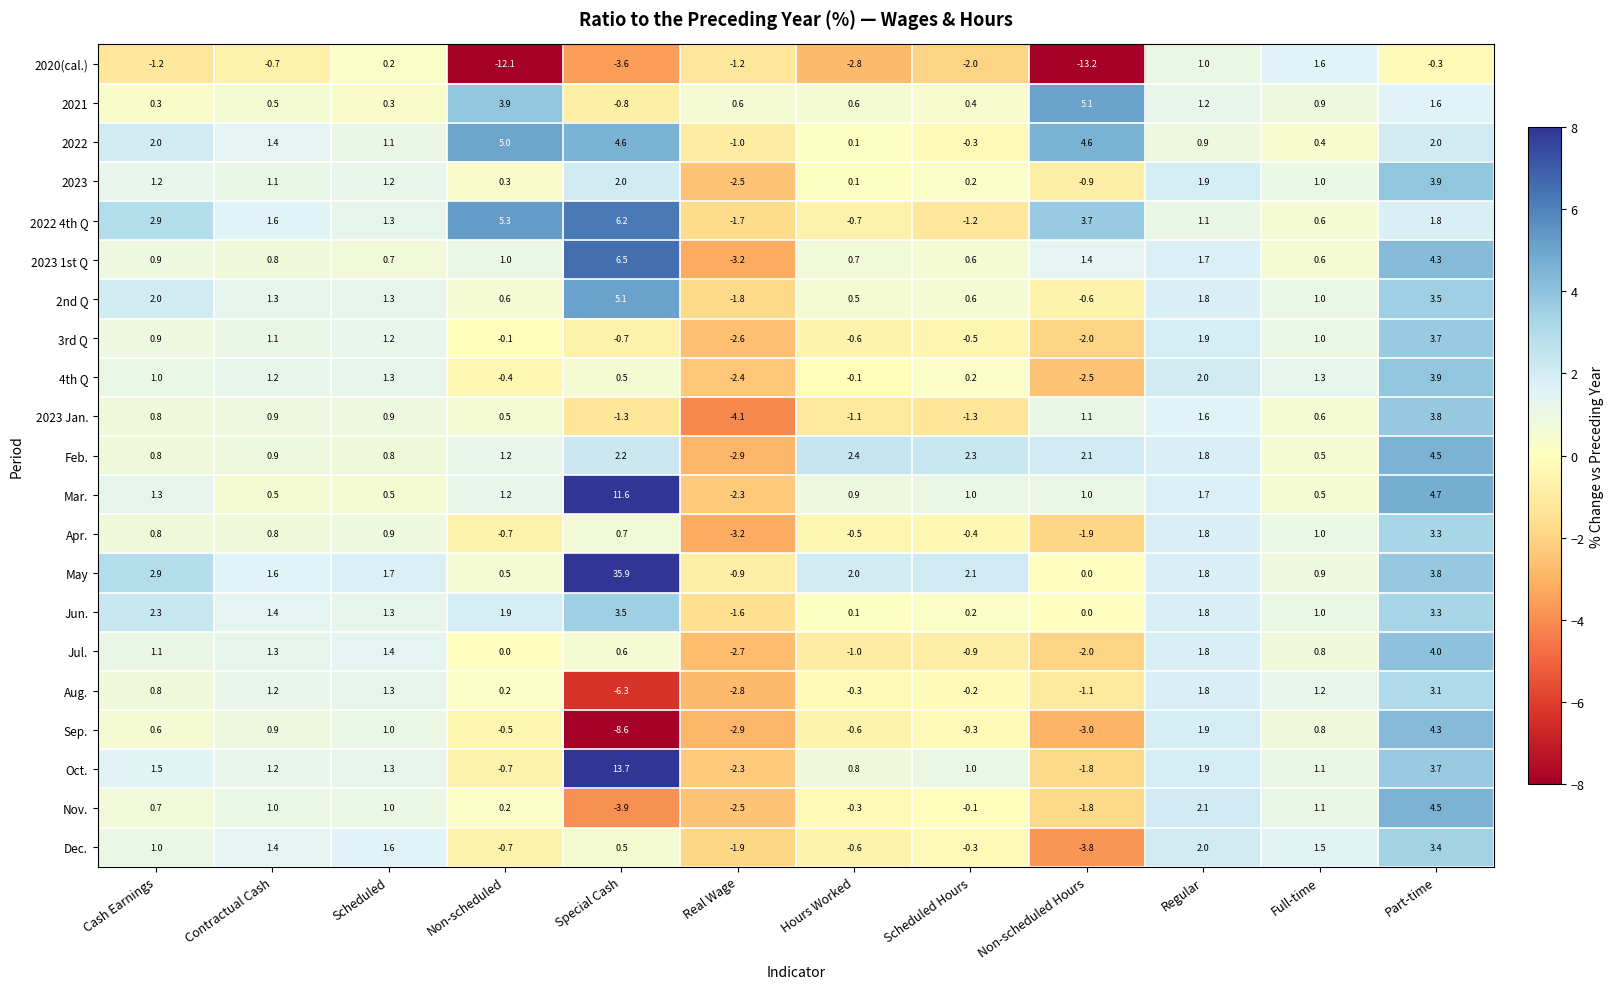

How many data points does each series have?

12